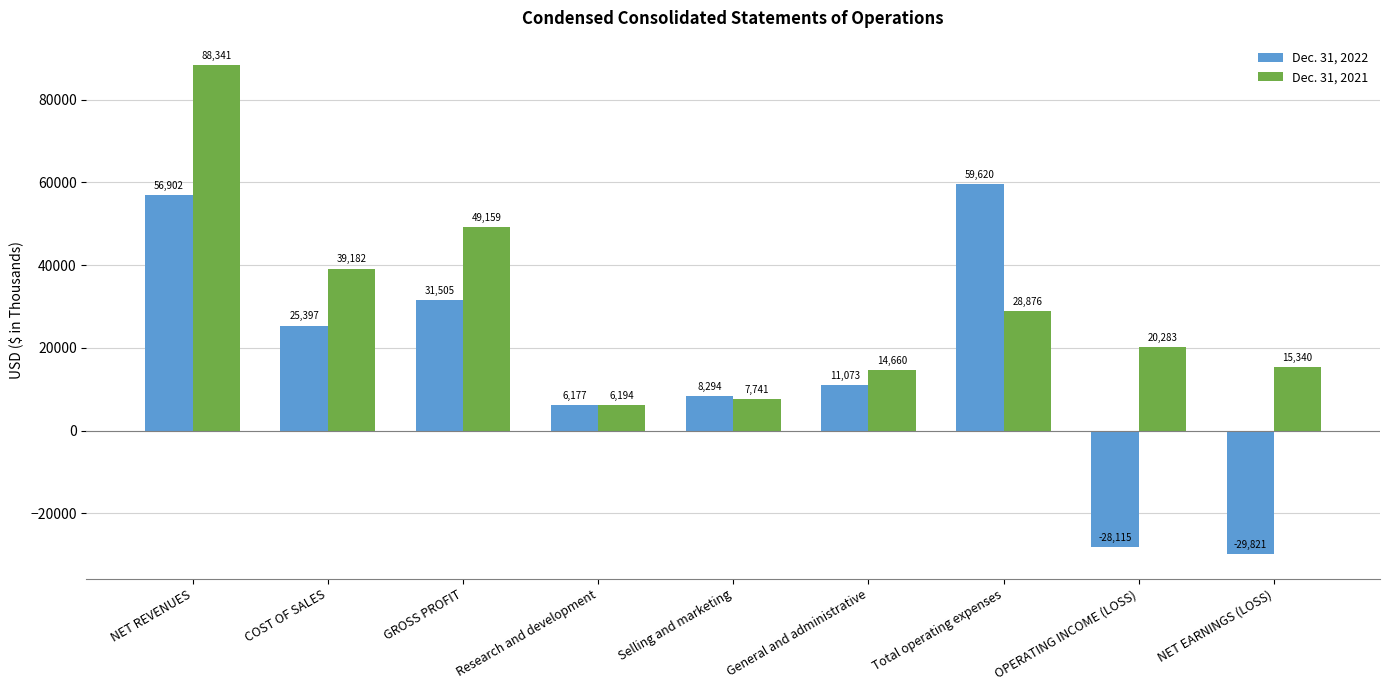

What is the maximum value shown in the chart?

88341